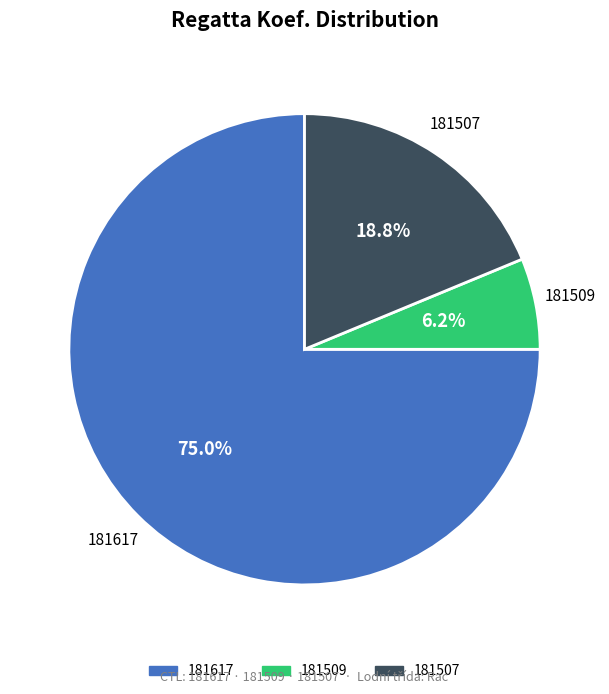

The 181617 slice represents 75% of the pie. True or false?

True